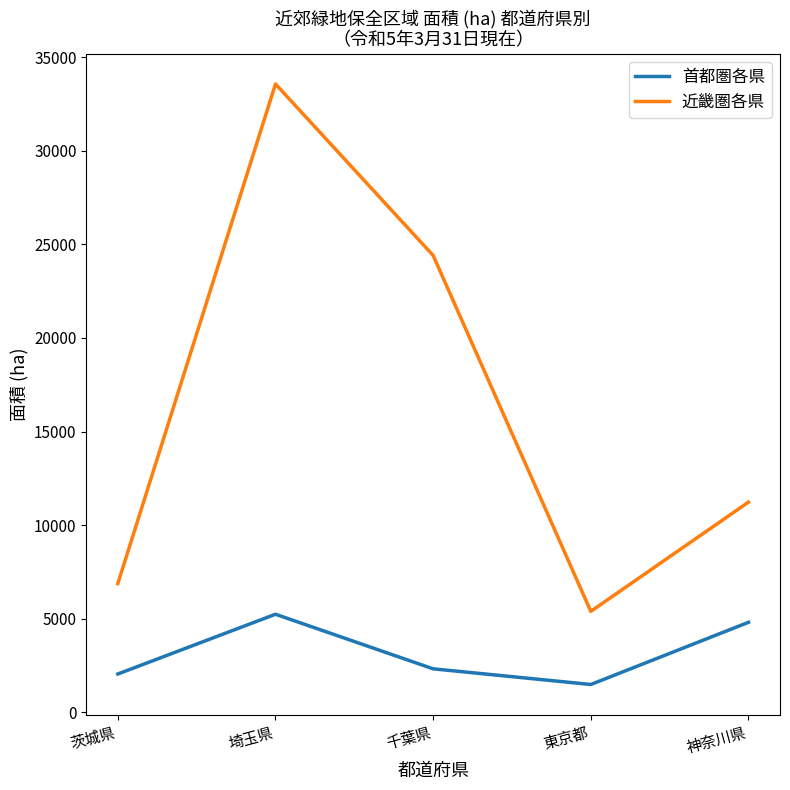

Which series has the largest total across all categories?

近畿圏各県